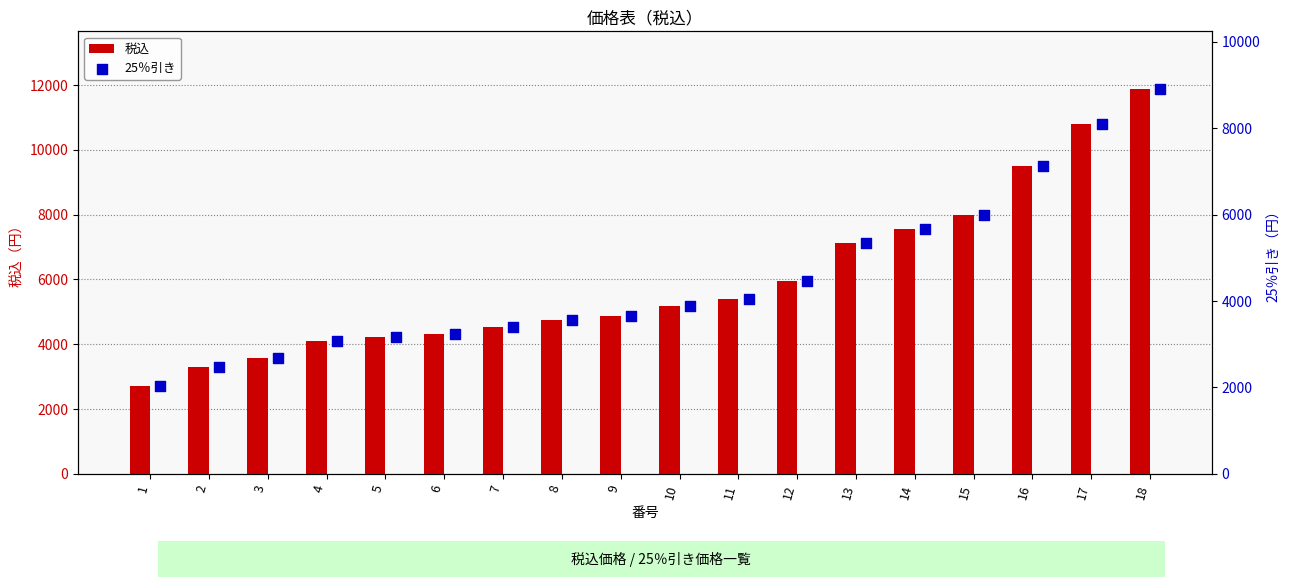

What are all the series names shown in the legend?

税込, 25％引き